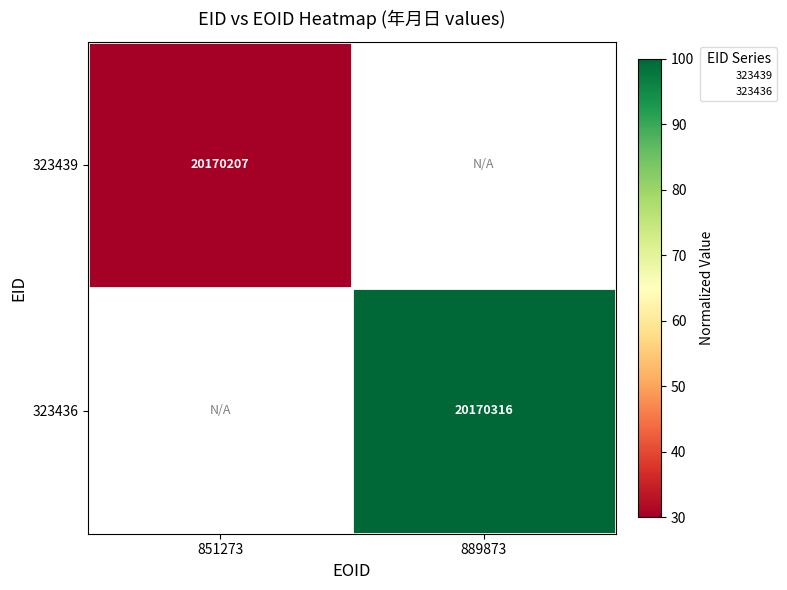

Which has a higher value, 851273 or 889873?

889873